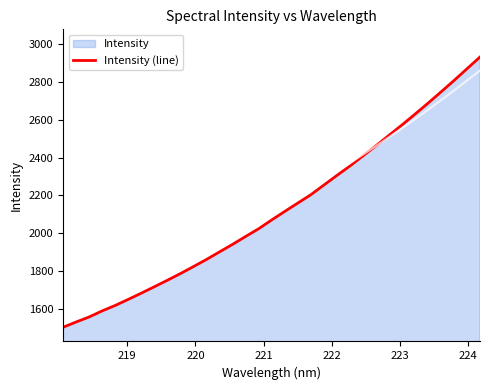

What is the highest value of the Intensity (line) series?

2933.5